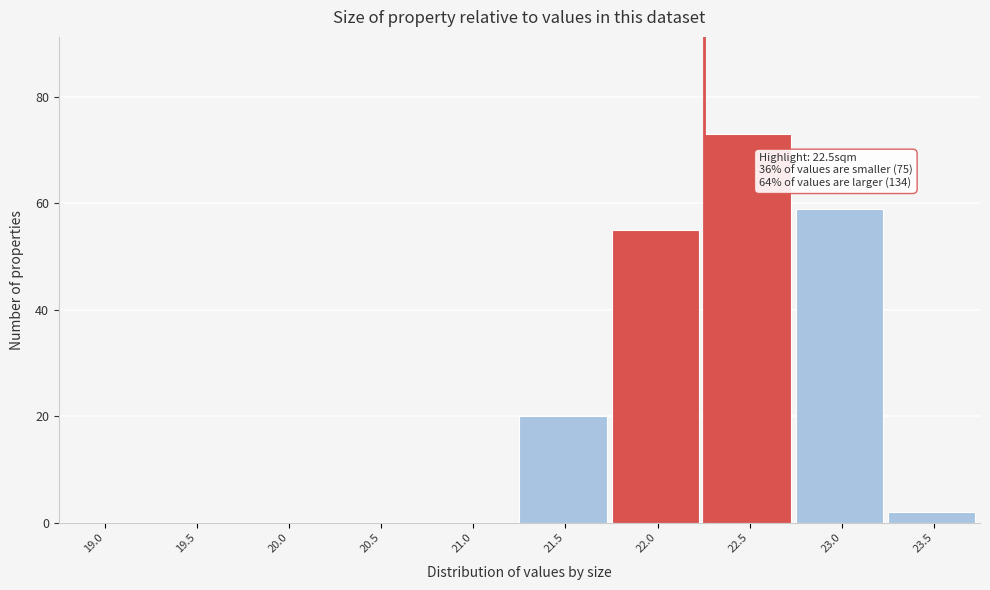

Reading left to right, what are all the values shown in this chart?

19.0=0	19.5=0	20.0=0	20.5=0	21.0=0	21.5=20	22.0=55	22.5=73	23.0=59	23.5=2